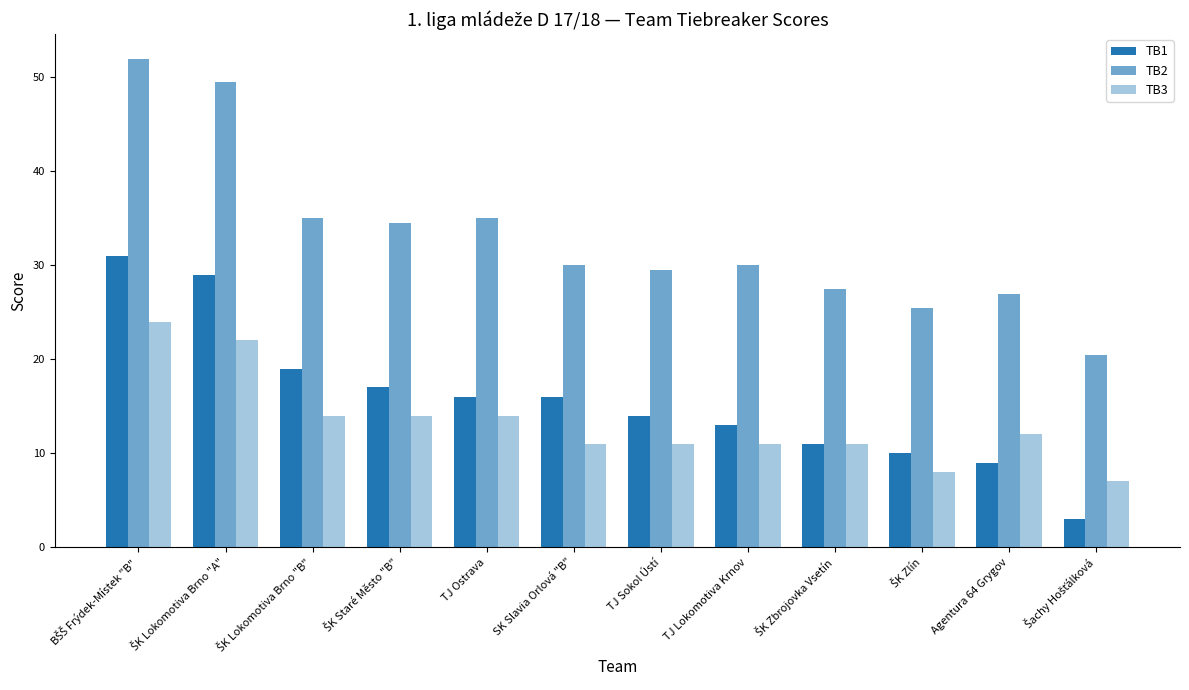

Reading left to right, what are all the values shown in this chart?

TB1: BŠŠ Frýdek-Místek "B"=31.0	ŠK Lokomotiva Brno "A"=29.0	ŠK Lokomotiva Brno "B"=19.0	ŠK Staré Město "B"=17.0	TJ Ostrava=16.0	SK Slavia Orlová "B"=16.0	TJ Sokol Ústí=14.0	TJ Lokomotiva Krnov=13.0	ŠK Zbrojovka Vsetín=11.0	ŠK Zlín=10.0	Agentura 64 Grygov=9.0	Šachy Hošťálková=3.0
TB2: BŠŠ Frýdek-Místek "B"=52.0	ŠK Lokomotiva Brno "A"=49.5	ŠK Lokomotiva Brno "B"=35.0	ŠK Staré Město "B"=34.5	TJ Ostrava=35.0	SK Slavia Orlová "B"=30.0	TJ Sokol Ústí=29.5	TJ Lokomotiva Krnov=30.0	ŠK Zbrojovka Vsetín=27.5	ŠK Zlín=25.5	Agentura 64 Grygov=27.0	Šachy Hošťálková=20.5
TB3: BŠŠ Frýdek-Místek "B"=24.0	ŠK Lokomotiva Brno "A"=22.0	ŠK Lokomotiva Brno "B"=14.0	ŠK Staré Město "B"=14.0	TJ Ostrava=14.0	SK Slavia Orlová "B"=11.0	TJ Sokol Ústí=11.0	TJ Lokomotiva Krnov=11.0	ŠK Zbrojovka Vsetín=11.0	ŠK Zlín=8.0	Agentura 64 Grygov=12.0	Šachy Hošťálková=7.0